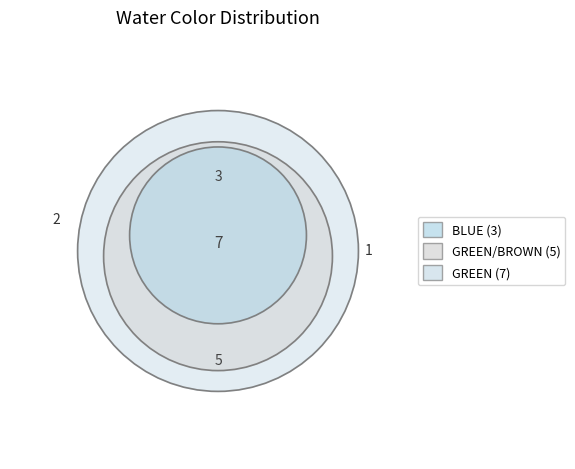

How many slices are in this pie chart?

5